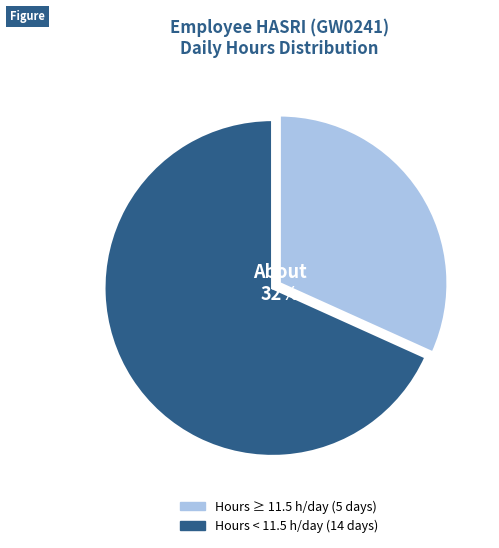

How many slices are in this pie chart?

2